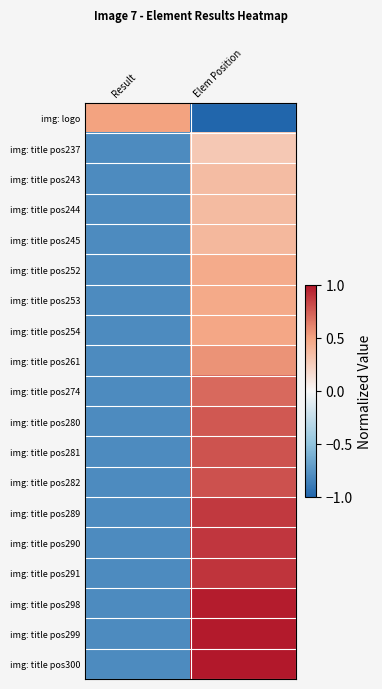

Which series has the largest total across all categories?

img: title pos300